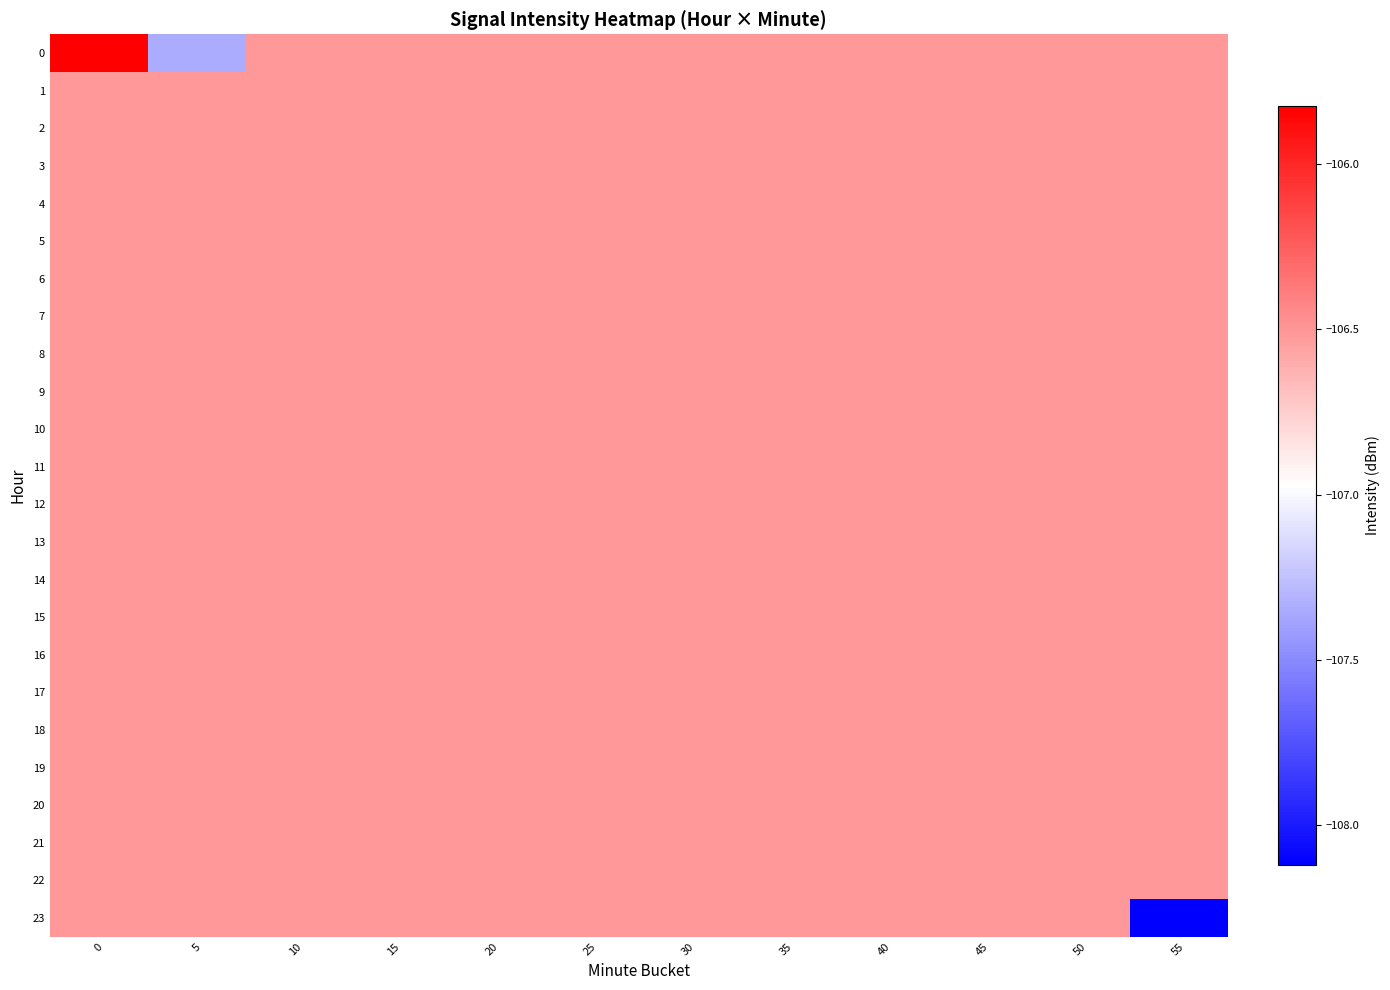

Reading right to left, what are all the values shown in this chart?

0: 55=-106.5	50=-106.5	45=-106.5	40=-106.5	35=-106.5	30=-106.5	25=-106.5	20=-106.5	15=-106.5	10=-106.5	5=-107.3	0=-105.8
1: 55=-106.5	50=-106.5	45=-106.5	40=-106.5	35=-106.5	30=-106.5	25=-106.5	20=-106.5	15=-106.5	10=-106.5	5=-106.5	0=-106.5
2: 55=-106.5	50=-106.5	45=-106.5	40=-106.5	35=-106.5	30=-106.5	25=-106.5	20=-106.5	15=-106.5	10=-106.5	5=-106.5	0=-106.5
3: 55=-106.5	50=-106.5	45=-106.5	40=-106.5	35=-106.5	30=-106.5	25=-106.5	20=-106.5	15=-106.5	10=-106.5	5=-106.5	0=-106.5
4: 55=-106.5	50=-106.5	45=-106.5	40=-106.5	35=-106.5	30=-106.5	25=-106.5	20=-106.5	15=-106.5	10=-106.5	5=-106.5	0=-106.5
5: 55=-106.5	50=-106.5	45=-106.5	40=-106.5	35=-106.5	30=-106.5	25=-106.5	20=-106.5	15=-106.5	10=-106.5	5=-106.5	0=-106.5
6: 55=-106.5	50=-106.5	45=-106.5	40=-106.5	35=-106.5	30=-106.5	25=-106.5	20=-106.5	15=-106.5	10=-106.5	5=-106.5	0=-106.5
7: 55=-106.5	50=-106.5	45=-106.5	40=-106.5	35=-106.5	30=-106.5	25=-106.5	20=-106.5	15=-106.5	10=-106.5	5=-106.5	0=-106.5
8: 55=-106.5	50=-106.5	45=-106.5	40=-106.5	35=-106.5	30=-106.5	25=-106.5	20=-106.5	15=-106.5	10=-106.5	5=-106.5	0=-106.5
9: 55=-106.5	50=-106.5	45=-106.5	40=-106.5	35=-106.5	30=-106.5	25=-106.5	20=-106.5	15=-106.5	10=-106.5	5=-106.5	0=-106.5
10: 55=-106.5	50=-106.5	45=-106.5	40=-106.5	35=-106.5	30=-106.5	25=-106.5	20=-106.5	15=-106.5	10=-106.5	5=-106.5	0=-106.5
11: 55=-106.5	50=-106.5	45=-106.5	40=-106.5	35=-106.5	30=-106.5	25=-106.5	20=-106.5	15=-106.5	10=-106.5	5=-106.5	0=-106.5
12: 55=-106.5	50=-106.5	45=-106.5	40=-106.5	35=-106.5	30=-106.5	25=-106.5	20=-106.5	15=-106.5	10=-106.5	5=-106.5	0=-106.5
13: 55=-106.5	50=-106.5	45=-106.5	40=-106.5	35=-106.5	30=-106.5	25=-106.5	20=-106.5	15=-106.5	10=-106.5	5=-106.5	0=-106.5
14: 55=-106.5	50=-106.5	45=-106.5	40=-106.5	35=-106.5	30=-106.5	25=-106.5	20=-106.5	15=-106.5	10=-106.5	5=-106.5	0=-106.5
15: 55=-106.5	50=-106.5	45=-106.5	40=-106.5	35=-106.5	30=-106.5	25=-106.5	20=-106.5	15=-106.5	10=-106.5	5=-106.5	0=-106.5
16: 55=-106.5	50=-106.5	45=-106.5	40=-106.5	35=-106.5	30=-106.5	25=-106.5	20=-106.5	15=-106.5	10=-106.5	5=-106.5	0=-106.5
17: 55=-106.5	50=-106.5	45=-106.5	40=-106.5	35=-106.5	30=-106.5	25=-106.5	20=-106.5	15=-106.5	10=-106.5	5=-106.5	0=-106.5
18: 55=-106.5	50=-106.5	45=-106.5	40=-106.5	35=-106.5	30=-106.5	25=-106.5	20=-106.5	15=-106.5	10=-106.5	5=-106.5	0=-106.5
19: 55=-106.5	50=-106.5	45=-106.5	40=-106.5	35=-106.5	30=-106.5	25=-106.5	20=-106.5	15=-106.5	10=-106.5	5=-106.5	0=-106.5
20: 55=-106.5	50=-106.5	45=-106.5	40=-106.5	35=-106.5	30=-106.5	25=-106.5	20=-106.5	15=-106.5	10=-106.5	5=-106.5	0=-106.5
21: 55=-106.5	50=-106.5	45=-106.5	40=-106.5	35=-106.5	30=-106.5	25=-106.5	20=-106.5	15=-106.5	10=-106.5	5=-106.5	0=-106.5
22: 55=-106.5	50=-106.5	45=-106.5	40=-106.5	35=-106.5	30=-106.5	25=-106.5	20=-106.5	15=-106.5	10=-106.5	5=-106.5	0=-106.5
23: 55=-108.1	50=-106.5	45=-106.5	40=-106.5	35=-106.5	30=-106.5	25=-106.5	20=-106.5	15=-106.5	10=-106.5	5=-106.5	0=-106.5